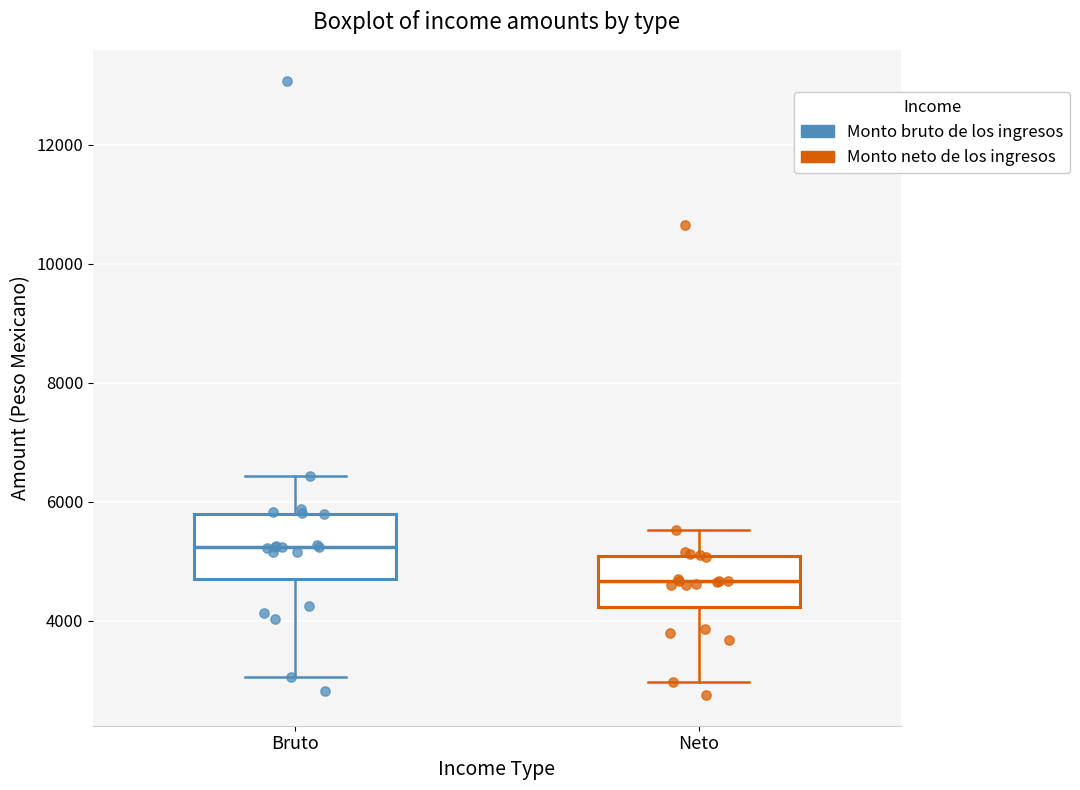

Reading left to right, transcribe this box plot: for each box, give where its median line is, the range the box spans, and where its two whiskers end, as read against the y-axis. The values are not printed on the chart, so give them approximately, as read against the axis.

Bruto: median 5200, box 4800 to 5800, whiskers 3000 to 6400
Neto: median 4600, box 4200 to 5000, whiskers 3000 to 5600